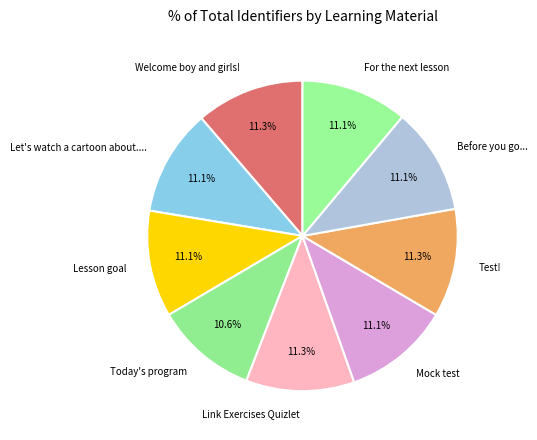

To the nearest percent, what is the difference between the largest and smallest slice percentages?

1%